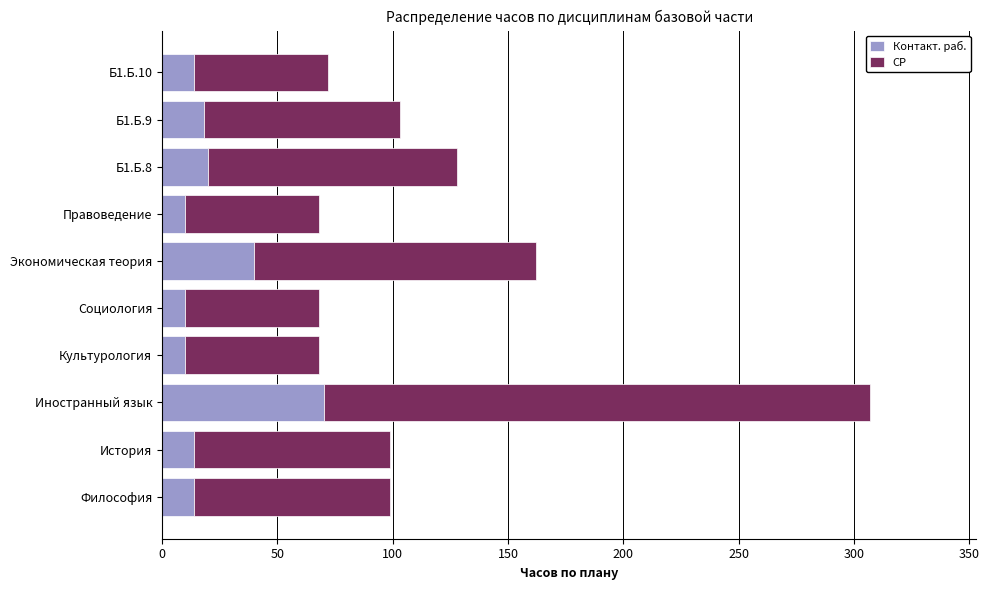

The value of Контакт. раб. at Социология is 10. True or false?

True